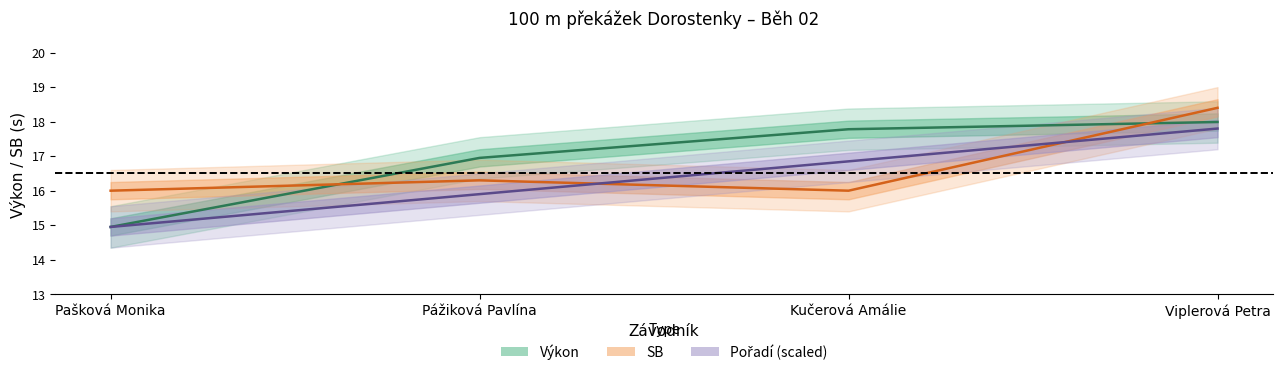

After their last crossing, which series has the higher values: Pořadí or SB?

SB